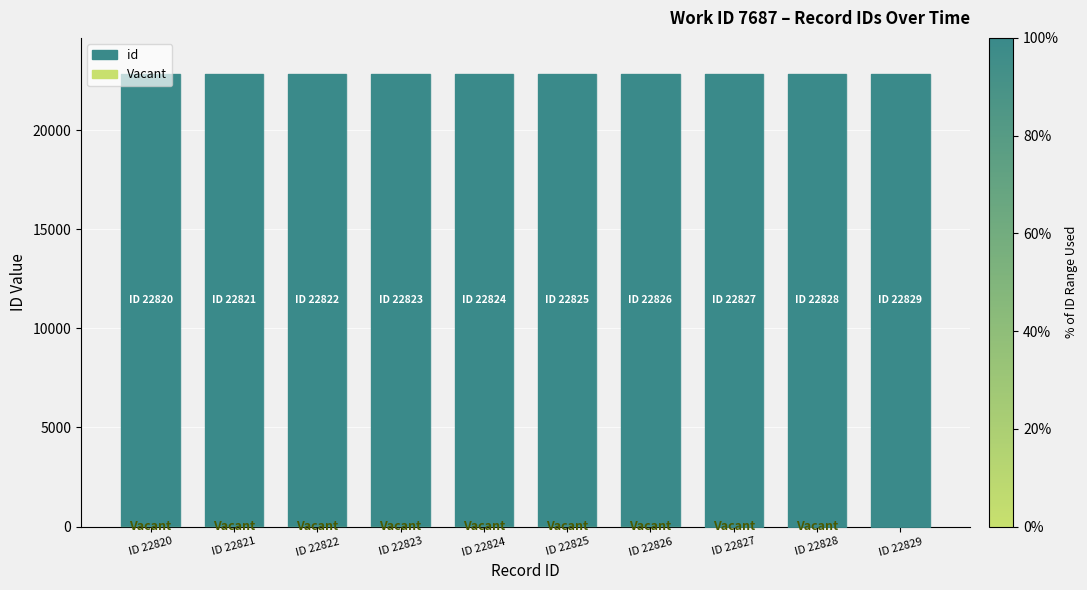

At how many categories does at least one series exceed 3568?

10